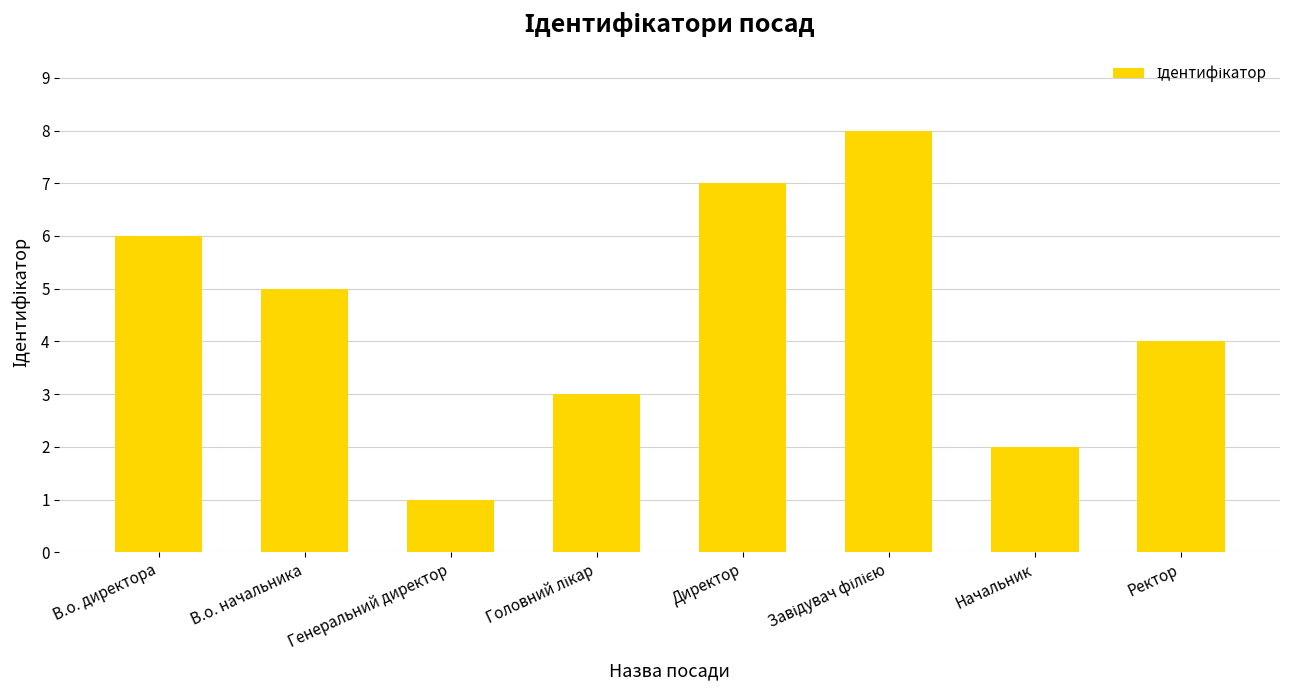

Where does the data first go above 5?

В.о. директора